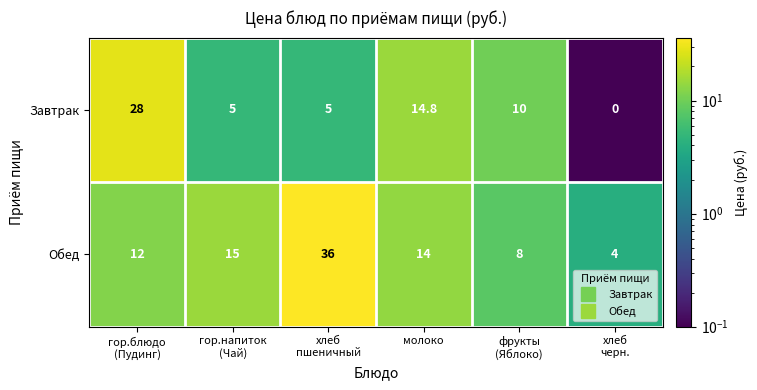

Reading left to right, list all the values displayed in this chart.

Завтрак: 28.0	5.0	5.0	14.8	10.0	0.0
Обед: 12.0	15.0	36.0	14.0	8.0	4.0